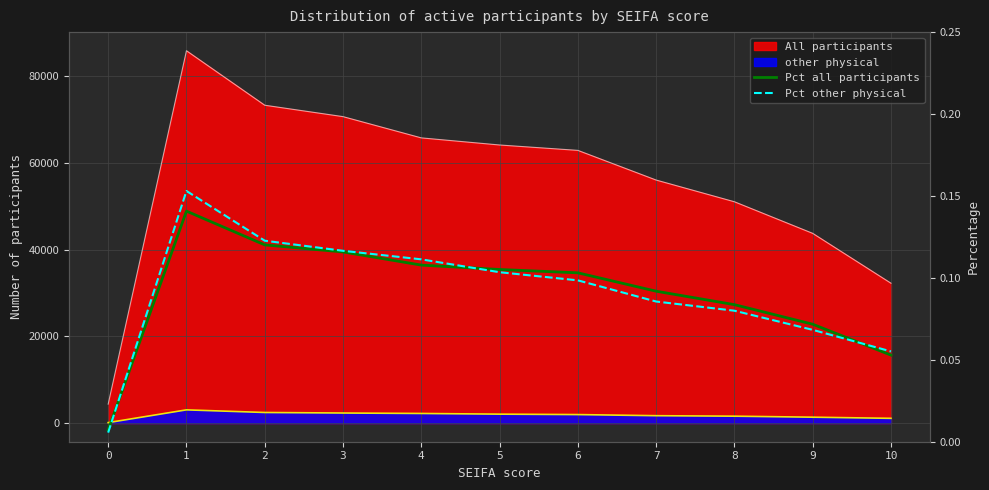

Between 4 and 9, which series saw the biggest shift?

Pct other physical